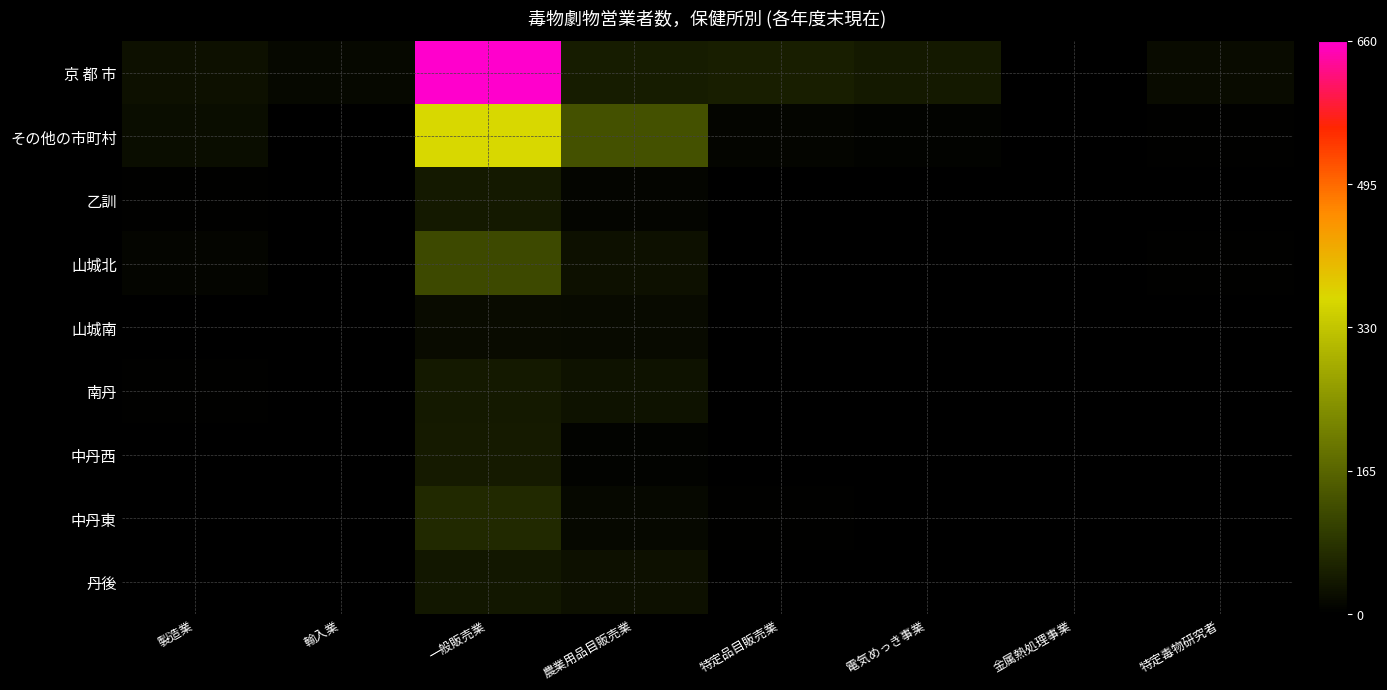

What is the difference between the highest and lowest values at 特定品目販売業?

47